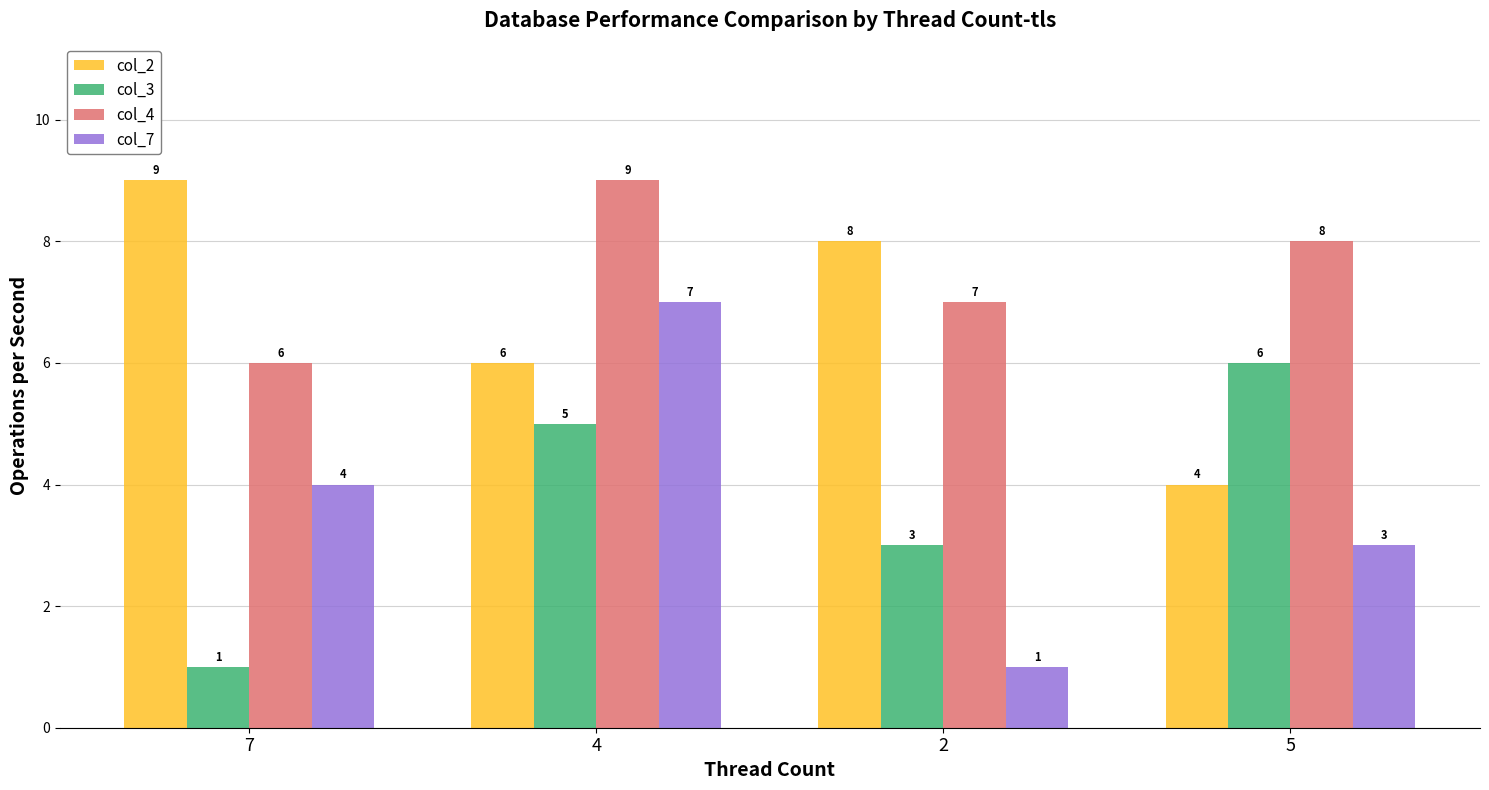

How many series are shown in this chart?

4